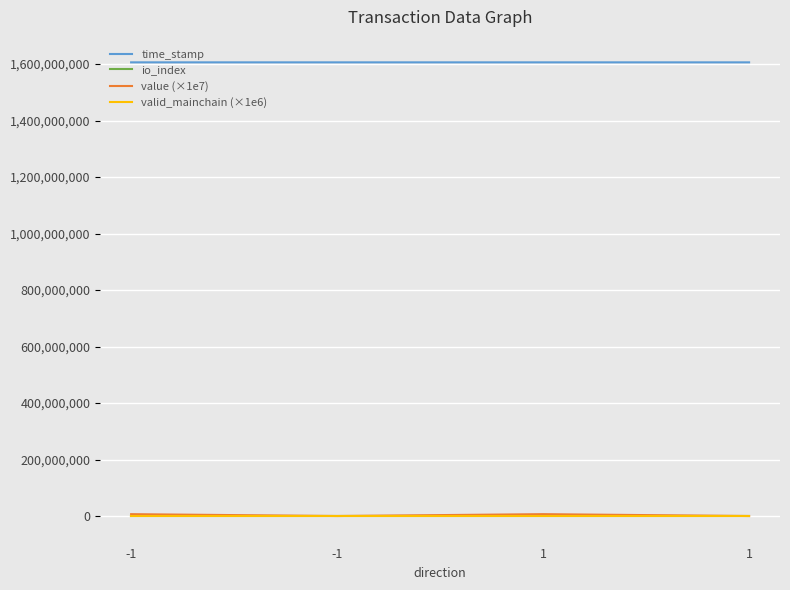

How many intersections are there between valid_mainchain (×1e6) and value (×1e7)?

3